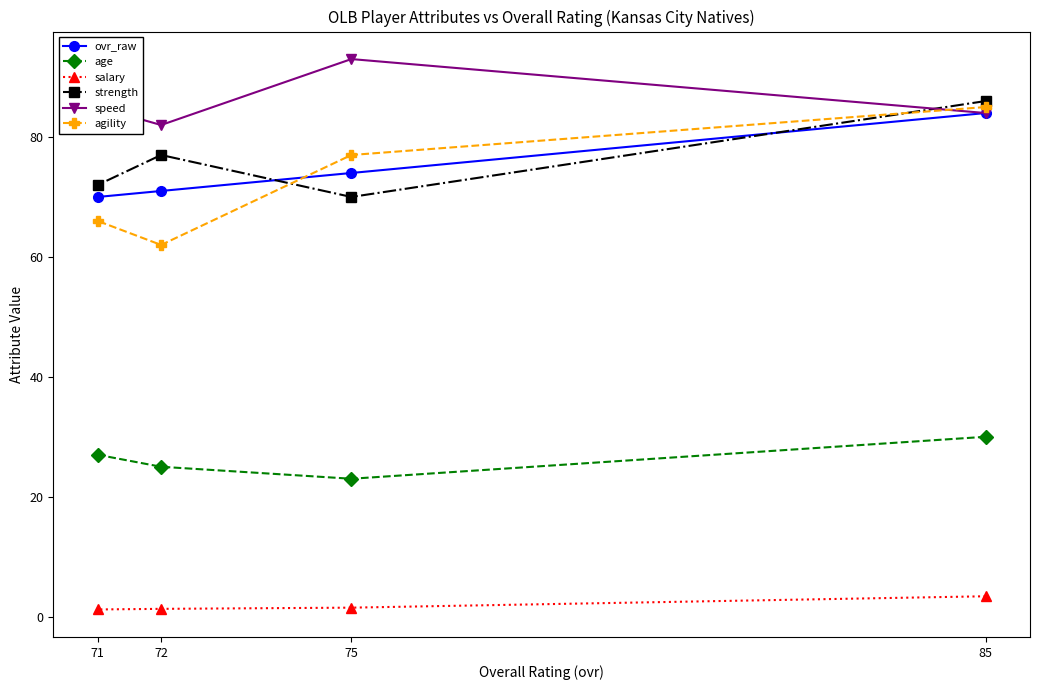

At which label is salary closest to 2?

75